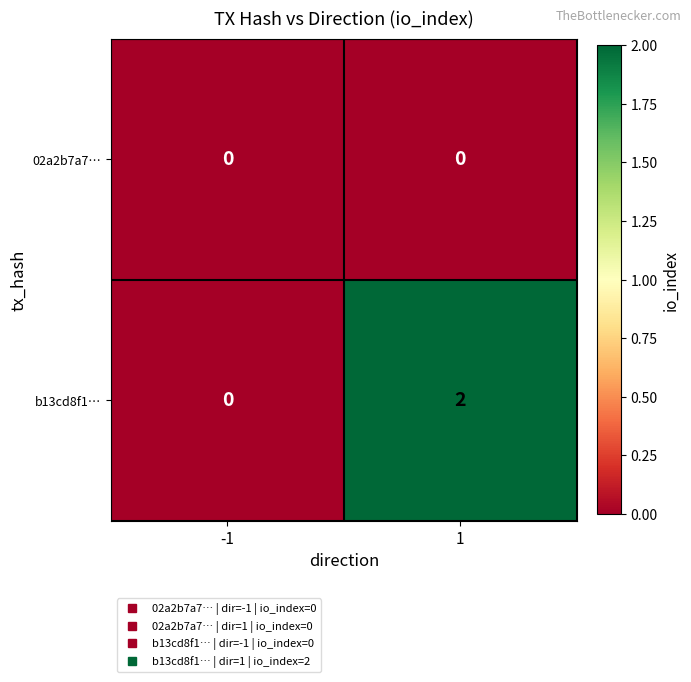

The 02a2b7a7… series shows 0 at 1. True or false?

True